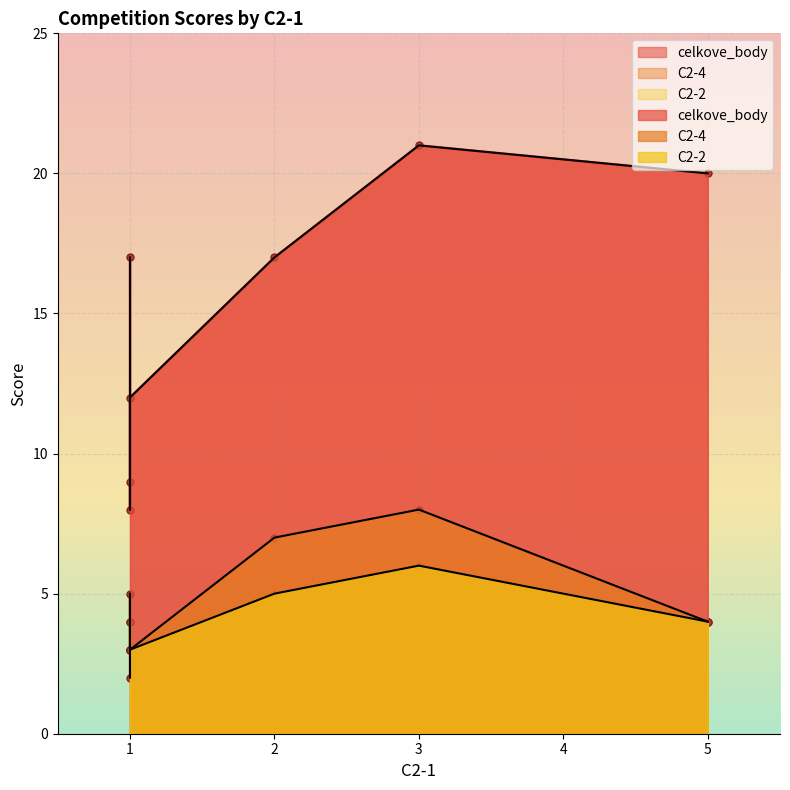

Reading left to right, list all the values displayed in this chart.

celkove_body: 21	20	17	17	12	9	8
C2-4: 8	4	7	2	3	5	4
C2-2: 6	4	5	4	3	3	3